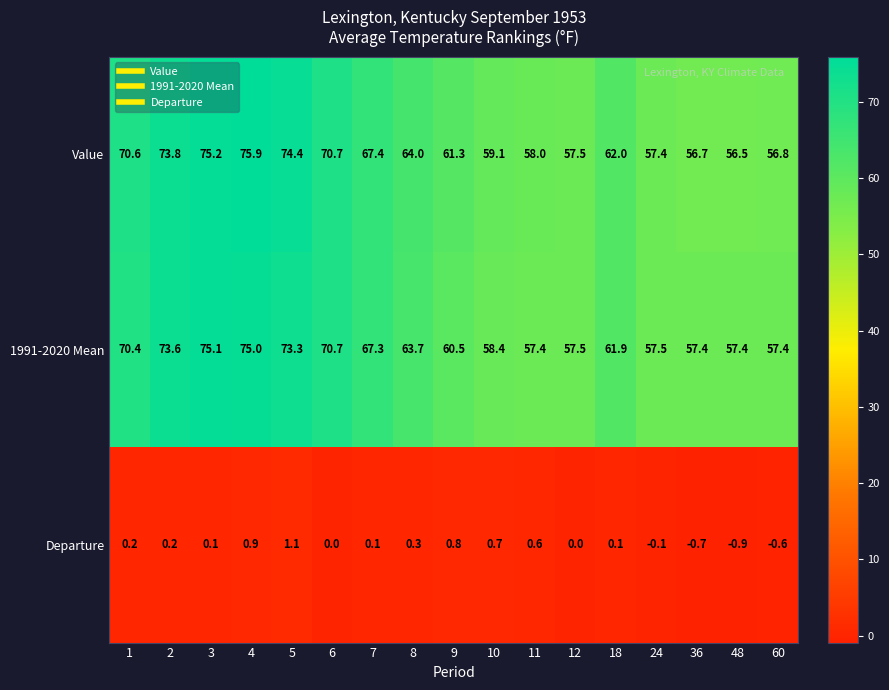

Which series changed the most between 2 and 7?

Value